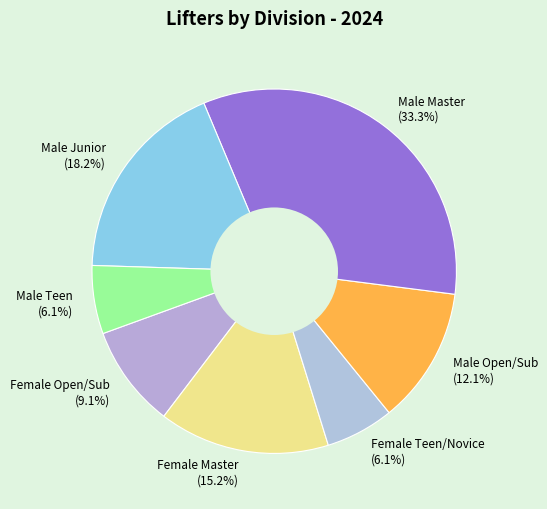

What is the largest slice in the pie chart?

Male Master (33.3%)